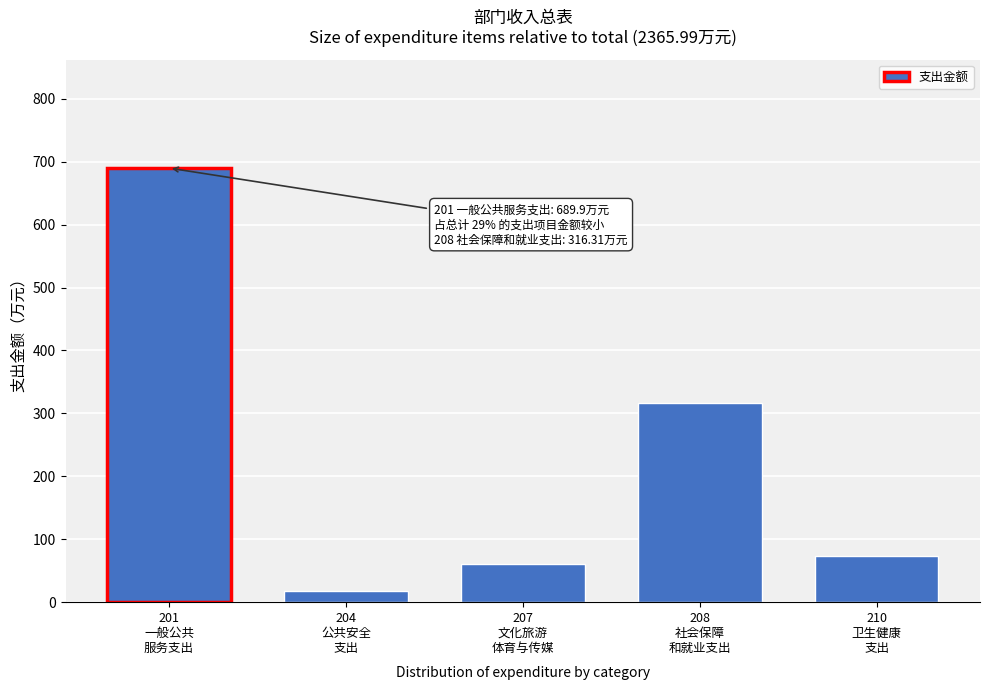

Reading right to left, list all the values displayed in this chart.

73.4	316.3	60.5	17.2	689.9